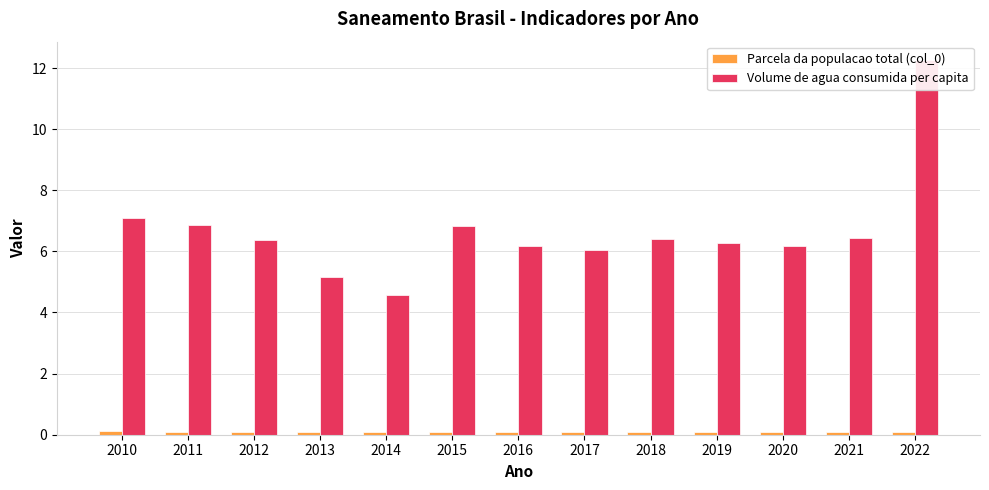

What is the spread (max minus min) of values at 2014?

4.5